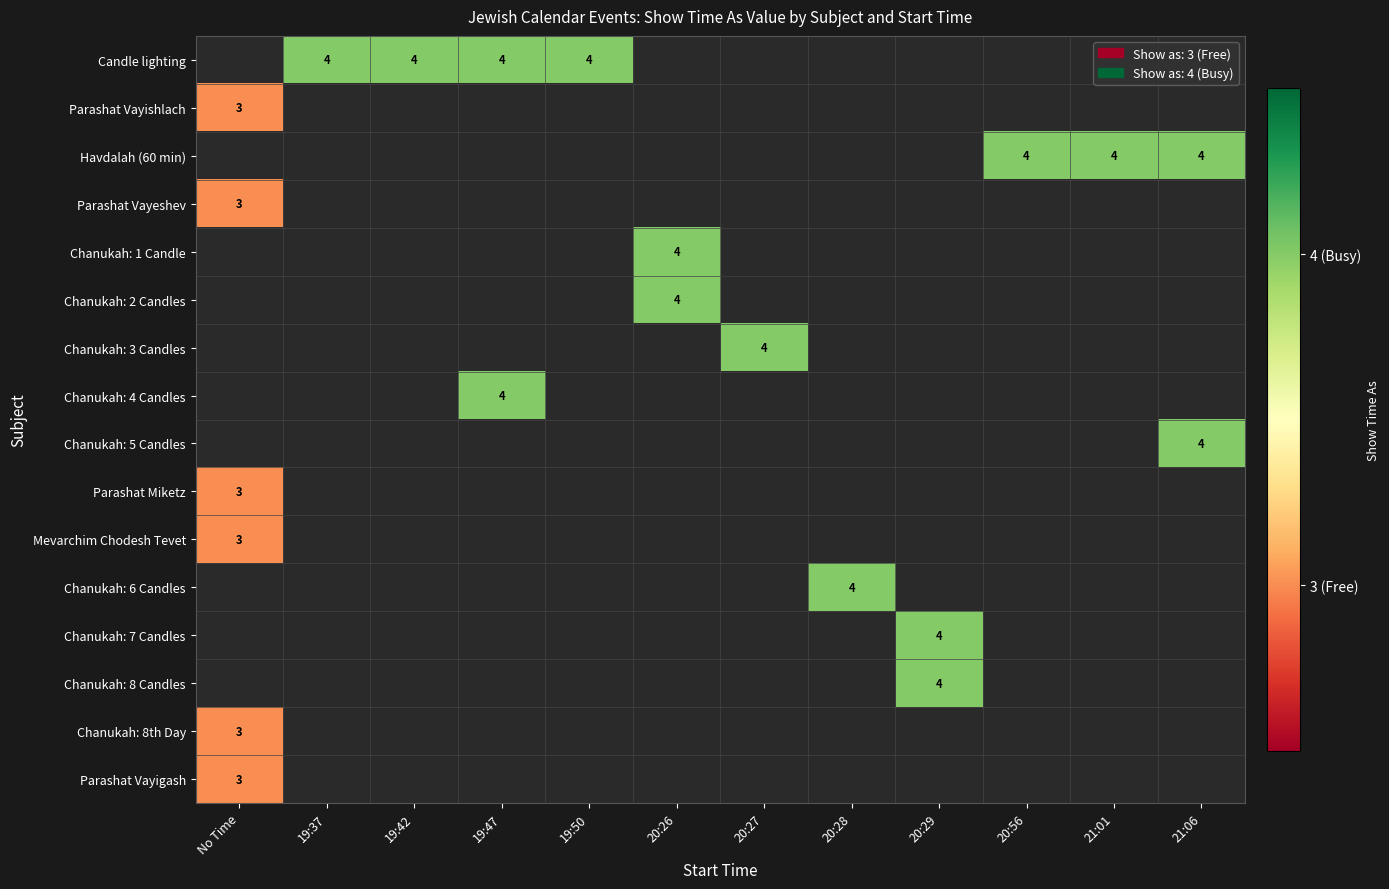

True or false: Havdalah (60 min) has a value of 3 at 20:56.

False